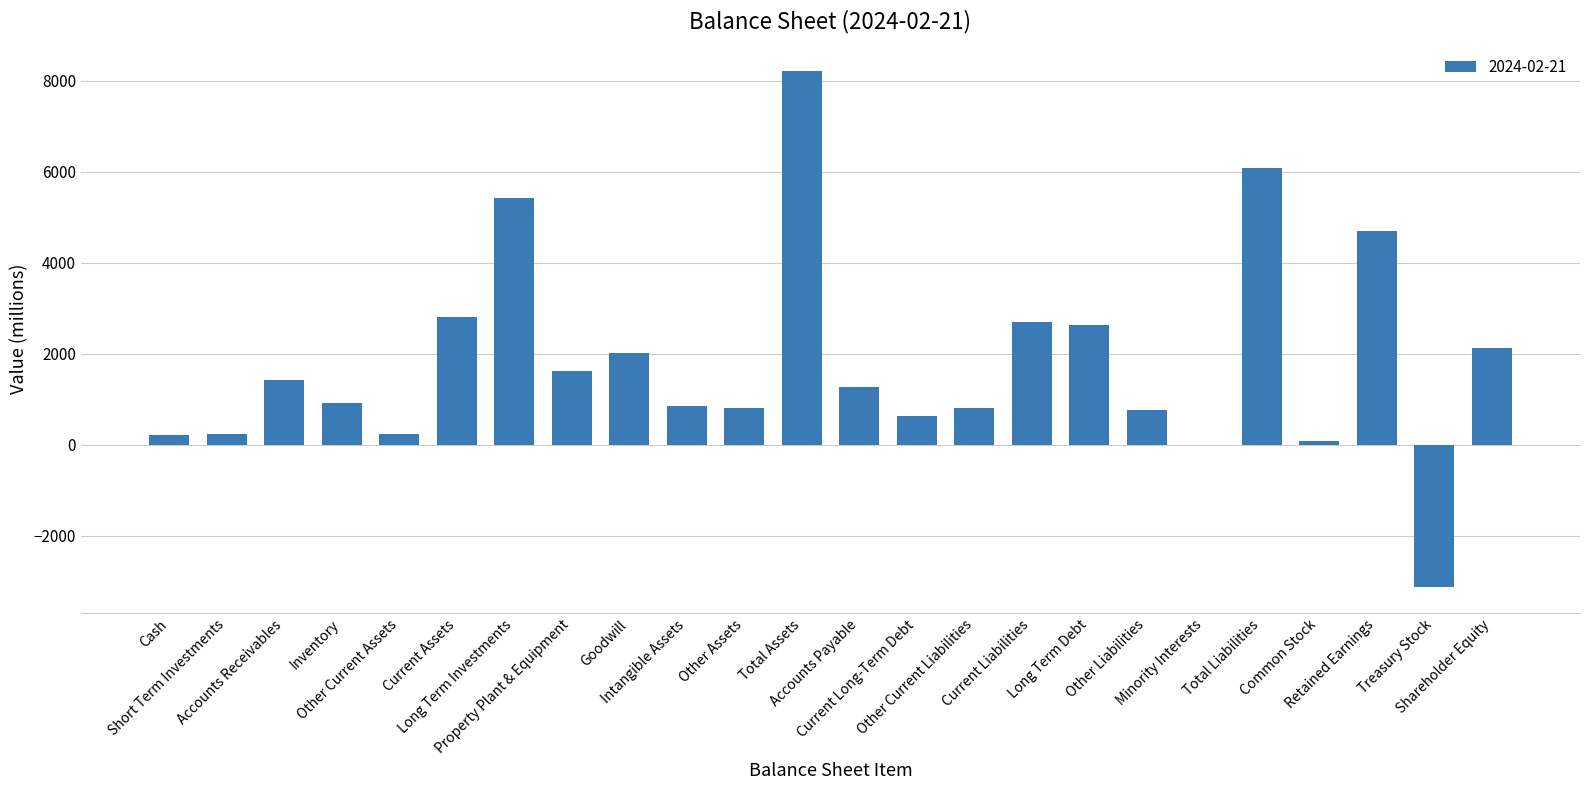

What is the greatest value displayed?

8209.8